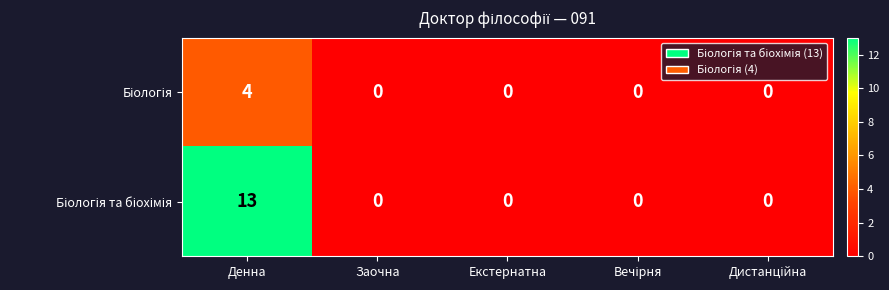

At which category does the chart reach its peak across all series?

Денна